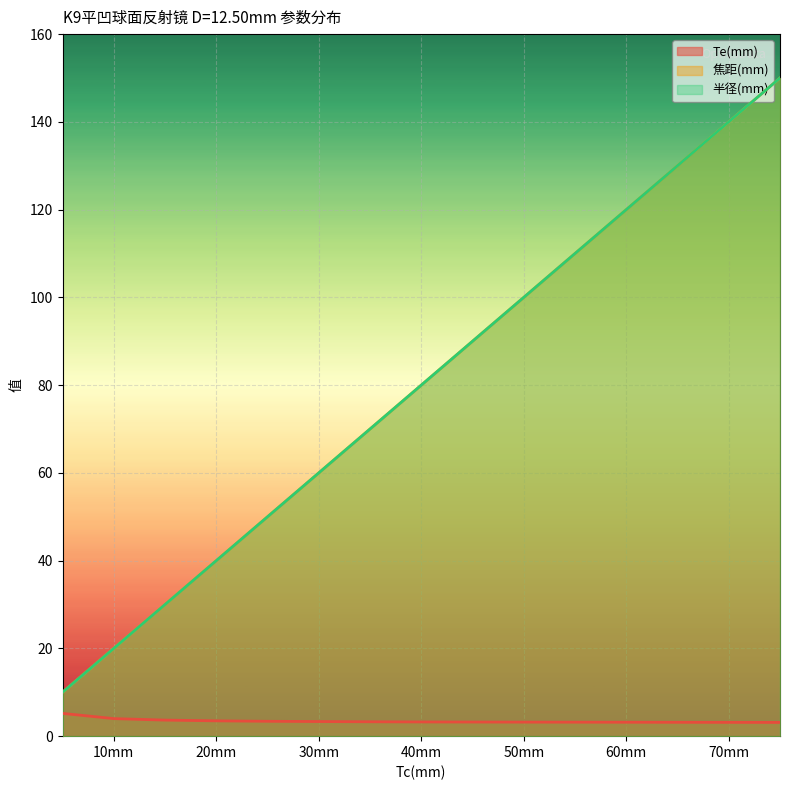

True or false: Te(mm) and 半径(mm) cross at least once.

False